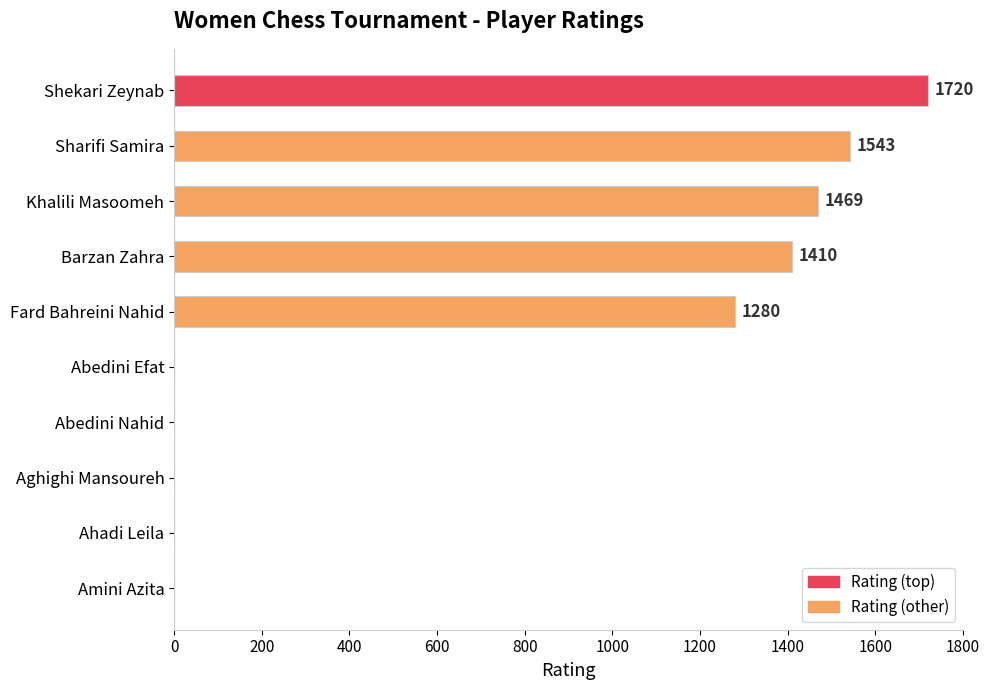

True or false: the data shows 740 at Ahadi Leila.

False